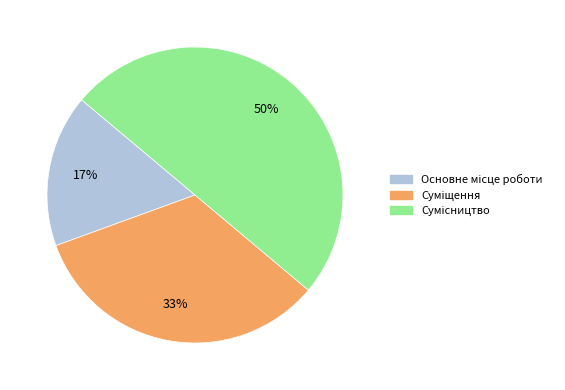

To the nearest percent, what is the difference between the largest and smallest slice percentages?

33%